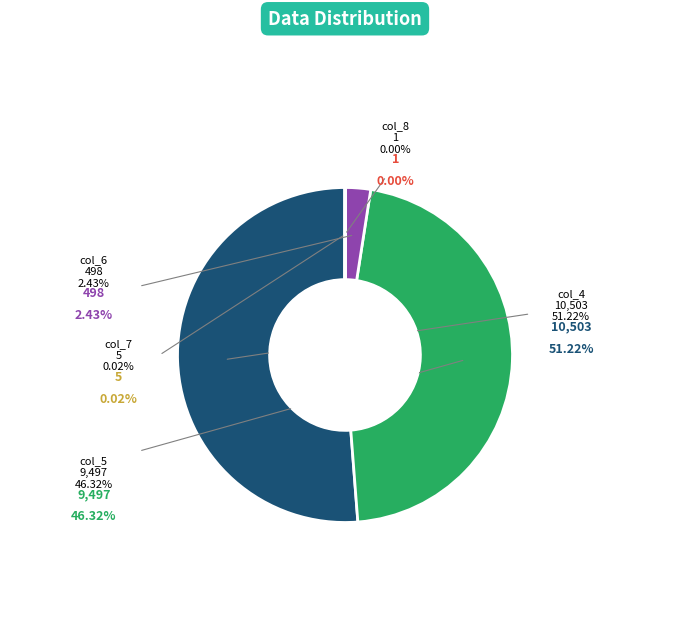

Between col_5 and col_7, which is larger?

col_5